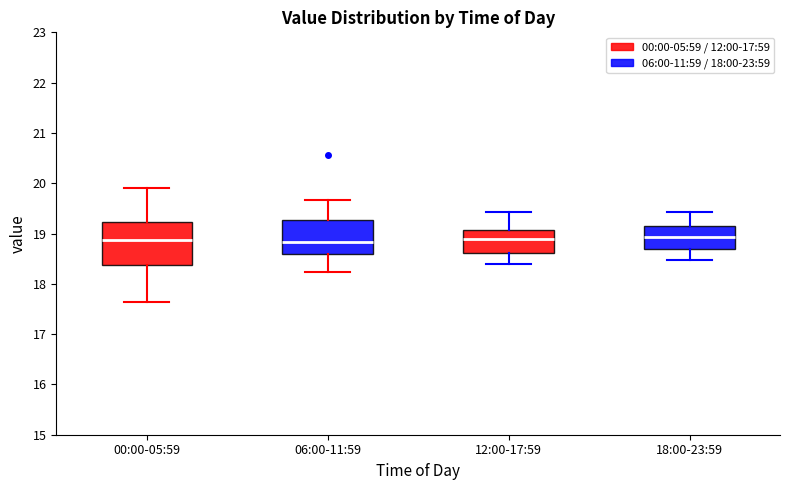

Comparing the boxes themselves (not the whiskers), which one is the tallest?

00:00-05:59